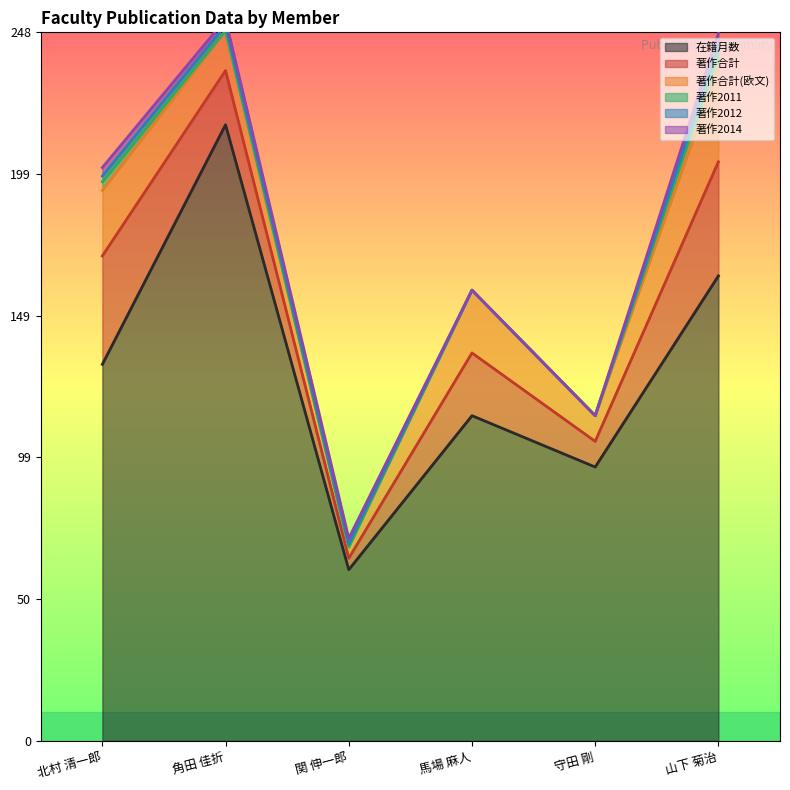

In 著作合計, how many points are lower than both neighbors (excluding endpoints)?

2